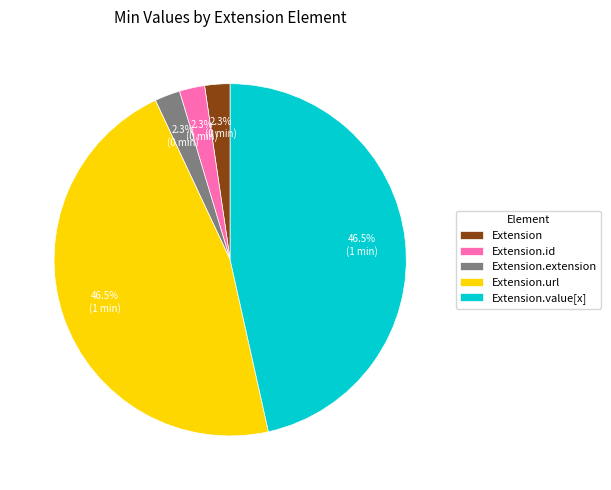

To the nearest percent, what is the combined percentage of Extension.id and Extension.value[x]?

49%